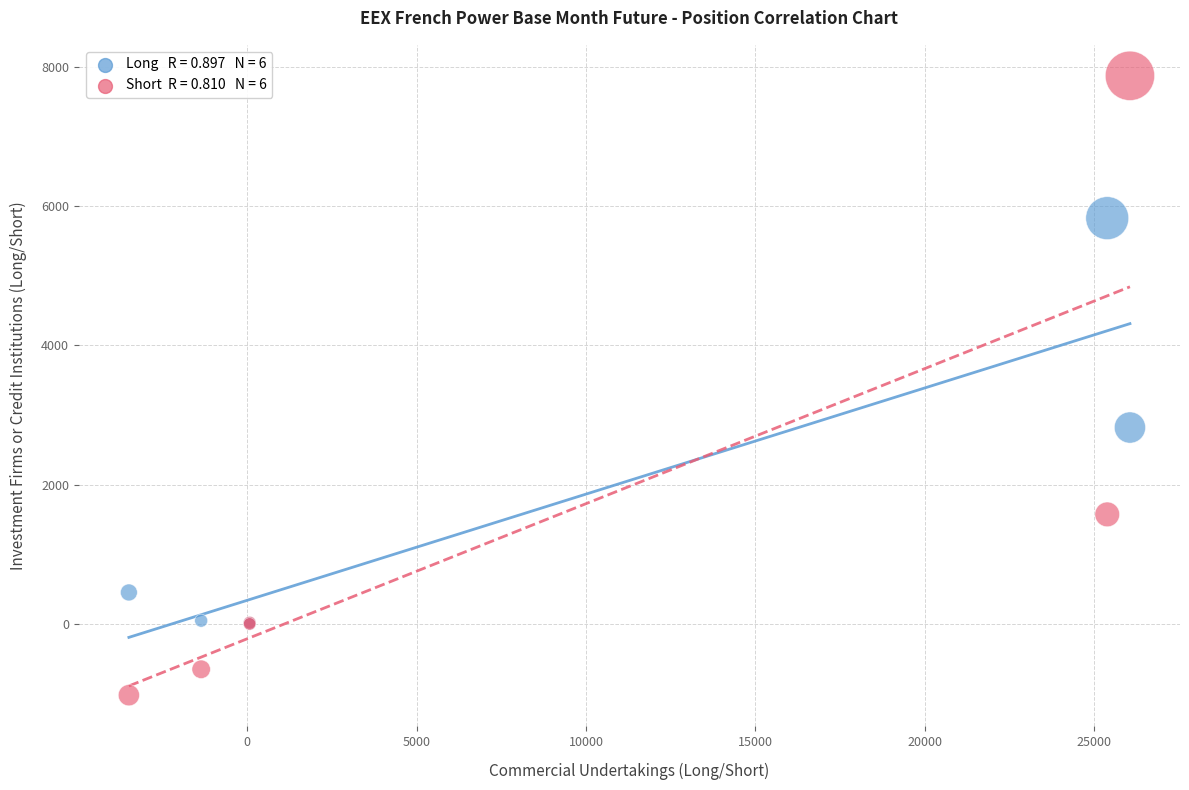

Across all series, what Y value is closest to 3425?

2822.0